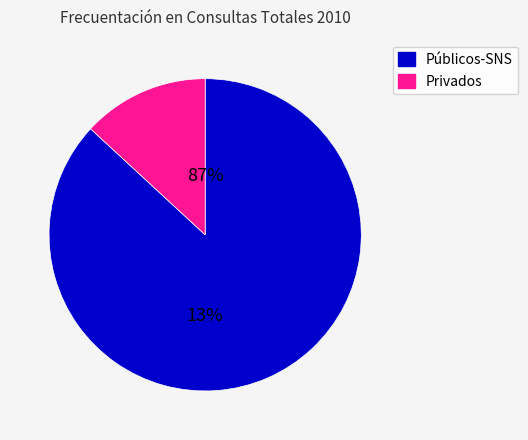

What percentage is the Públicos-SNS slice, to the nearest percent?

87%